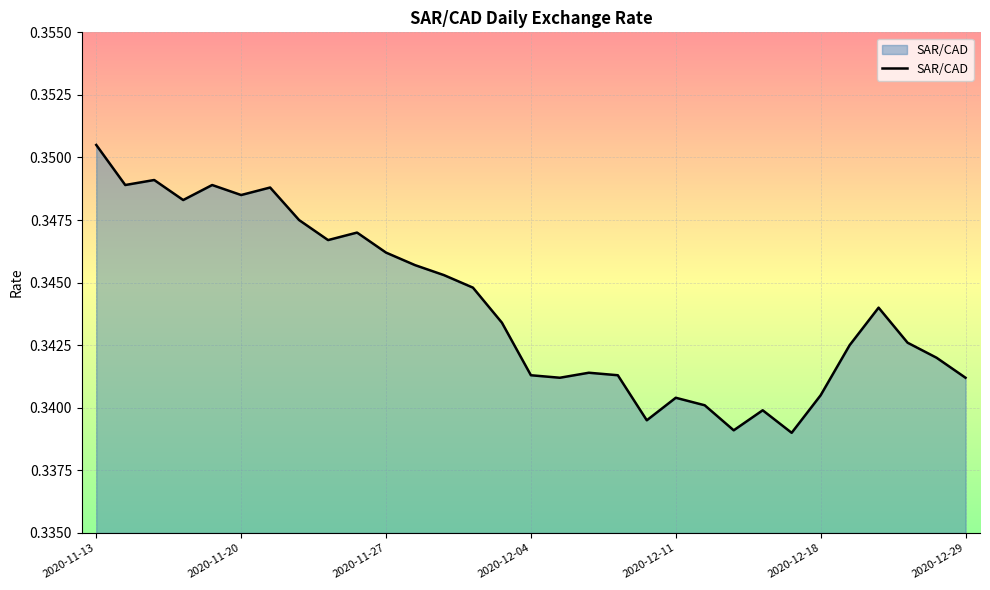

Does the chart have visible grid lines?

Yes